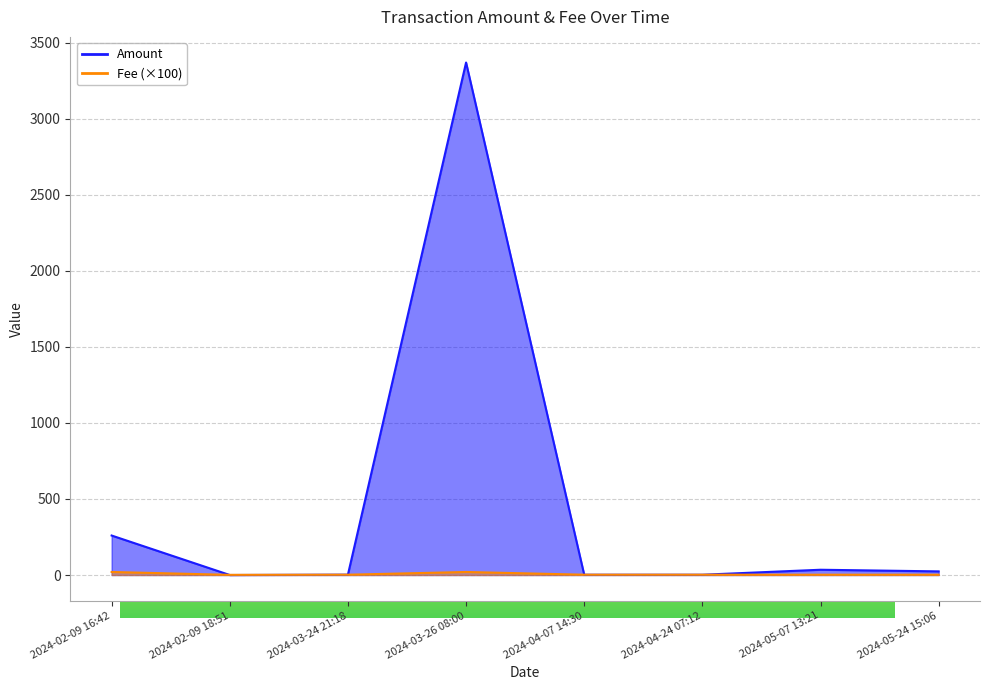

How many data points in Fee are less than 2?

1